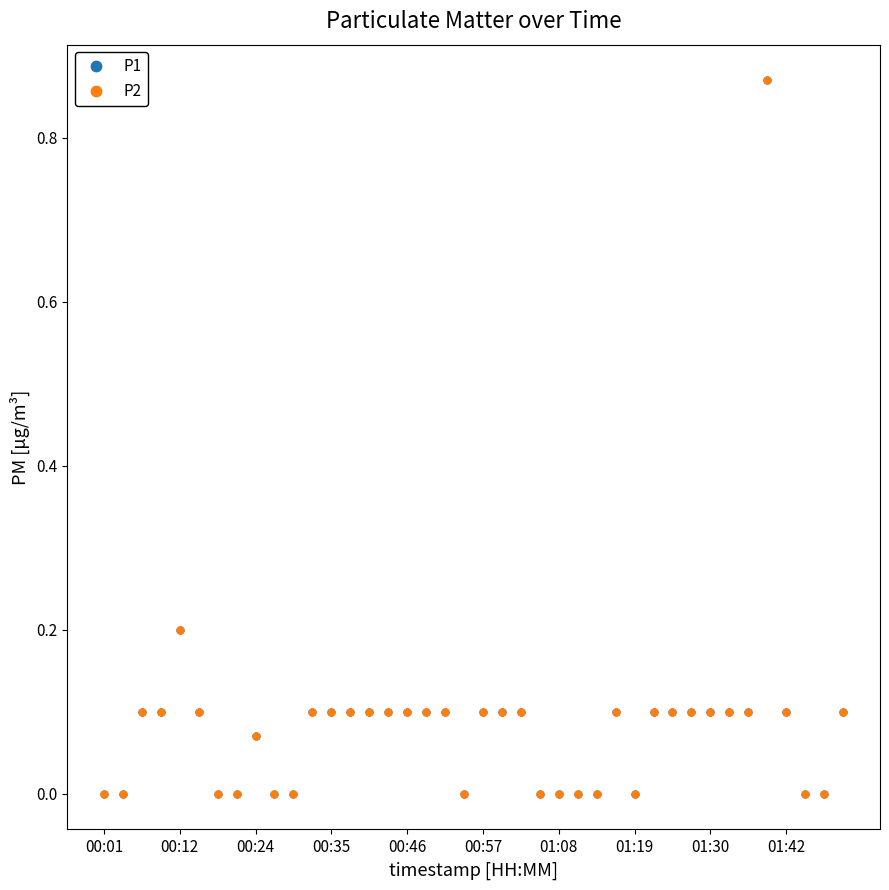

How many interior local peaks does the P2 series have?

4